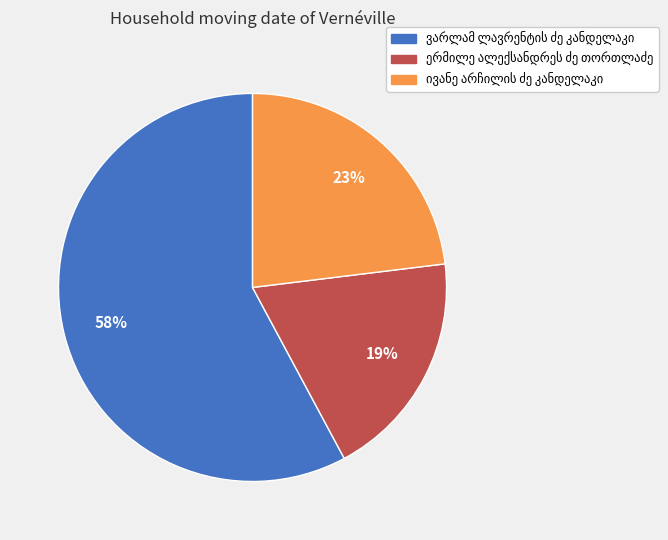

Is there a majority slice in this chart?

Yes